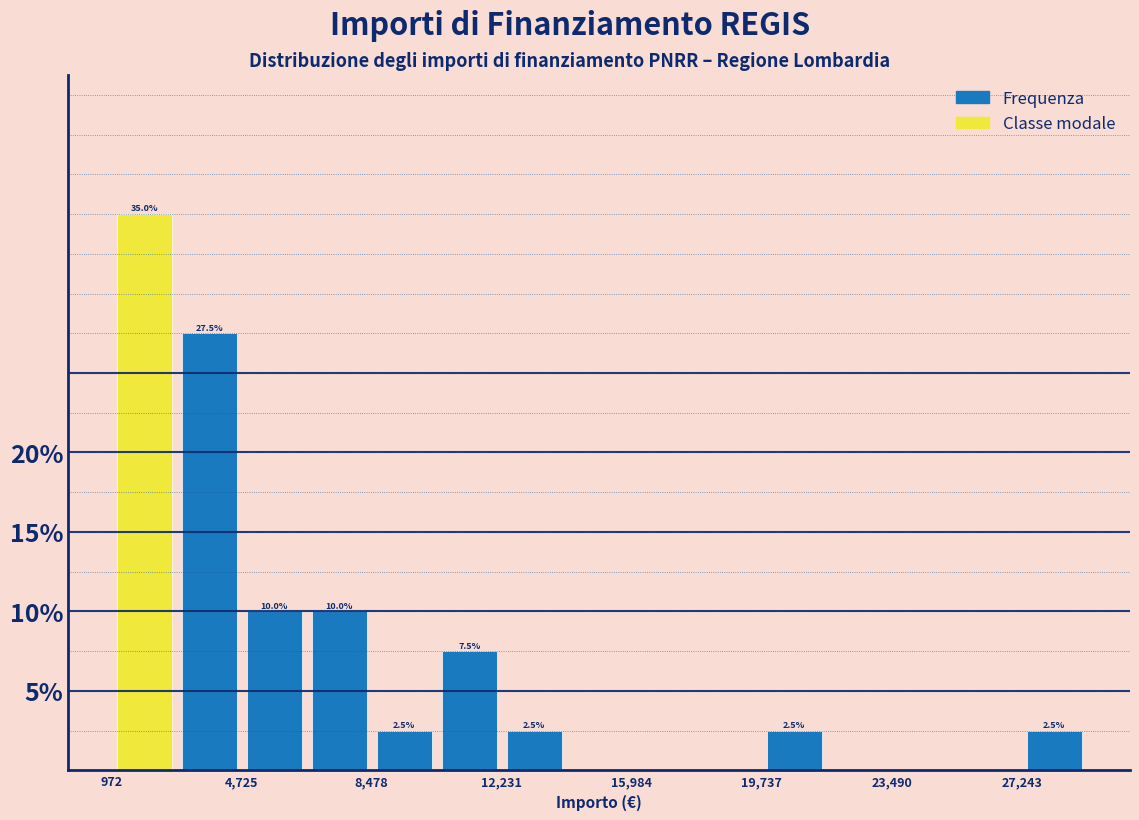

Read against the x-axis, roughly where is the centre of the tallest bar?

2000